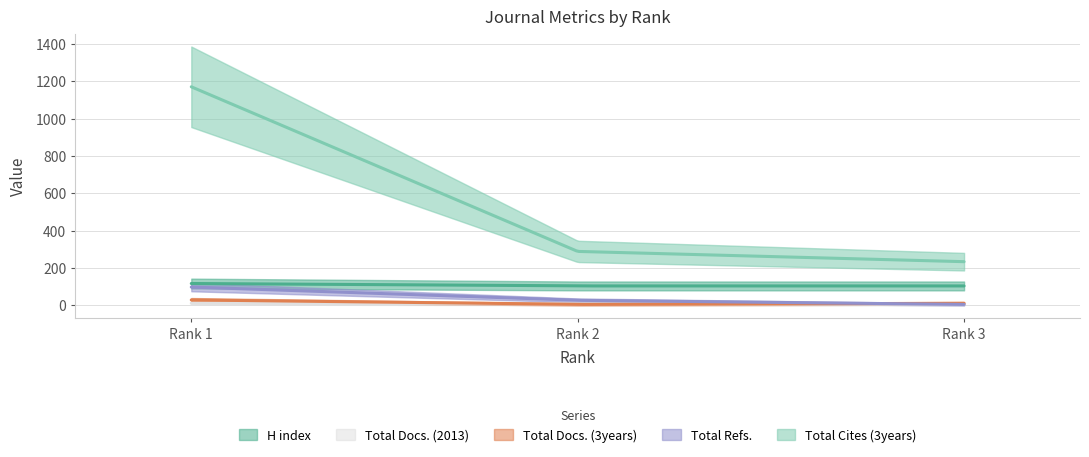

How many values in the Total Docs. (3years) series are below 11?

1